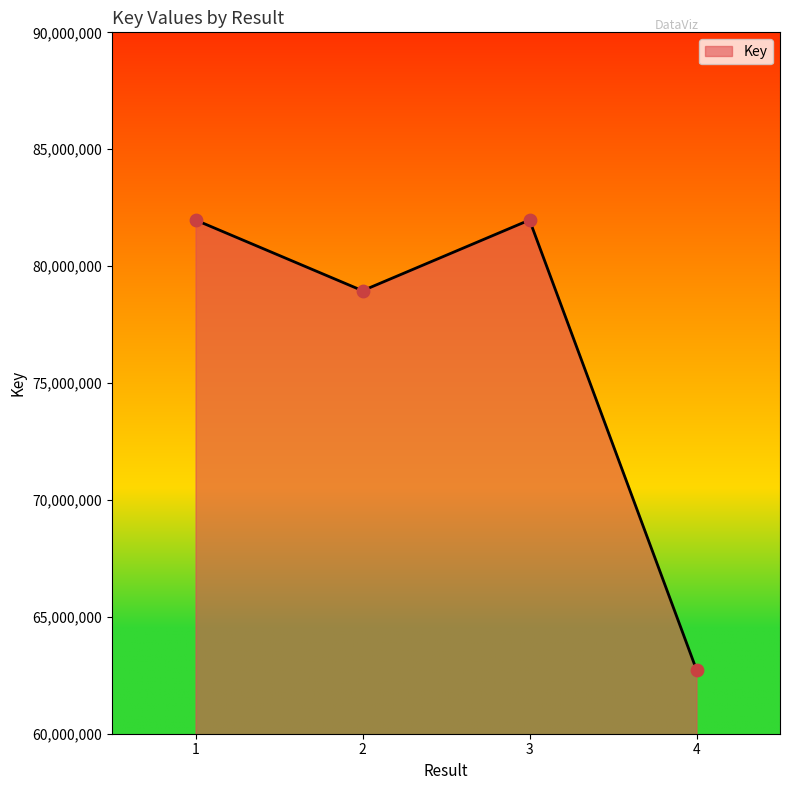

Approximately how many times larger is the value at 3 compared to 1?

1.0